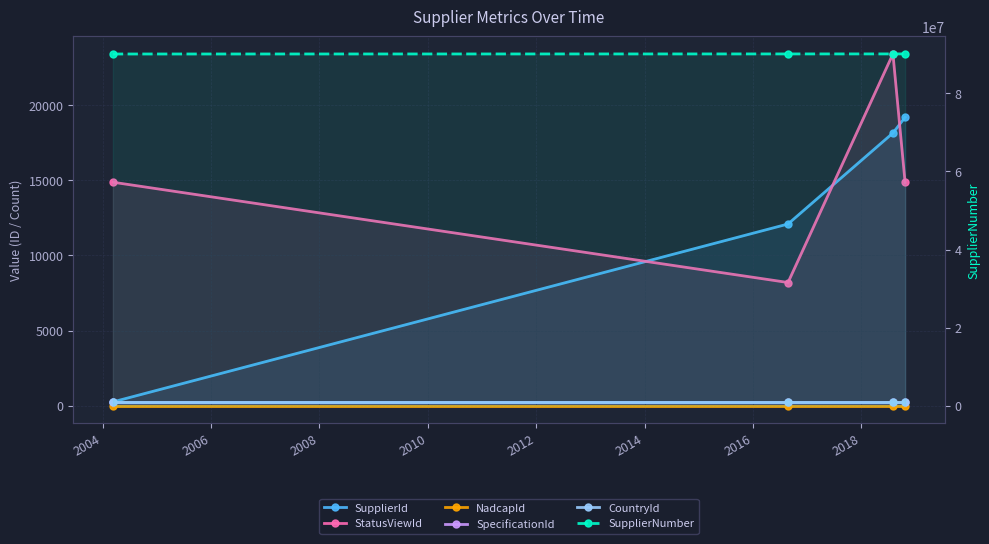

How many lines are shown in the chart?

6